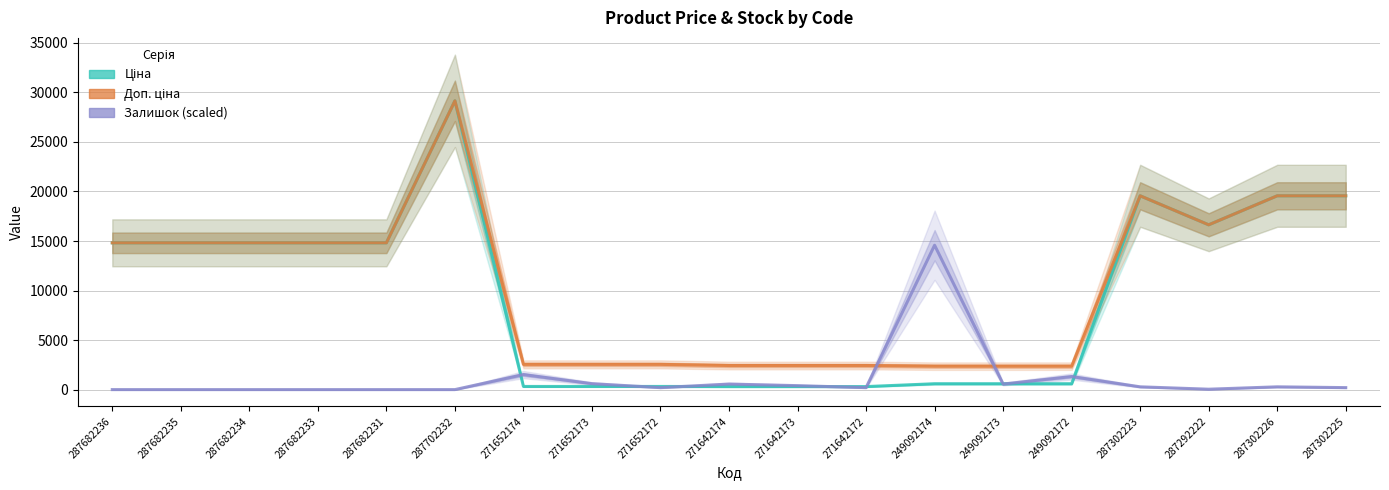

What is the label of the 6th point from the left?

287702232